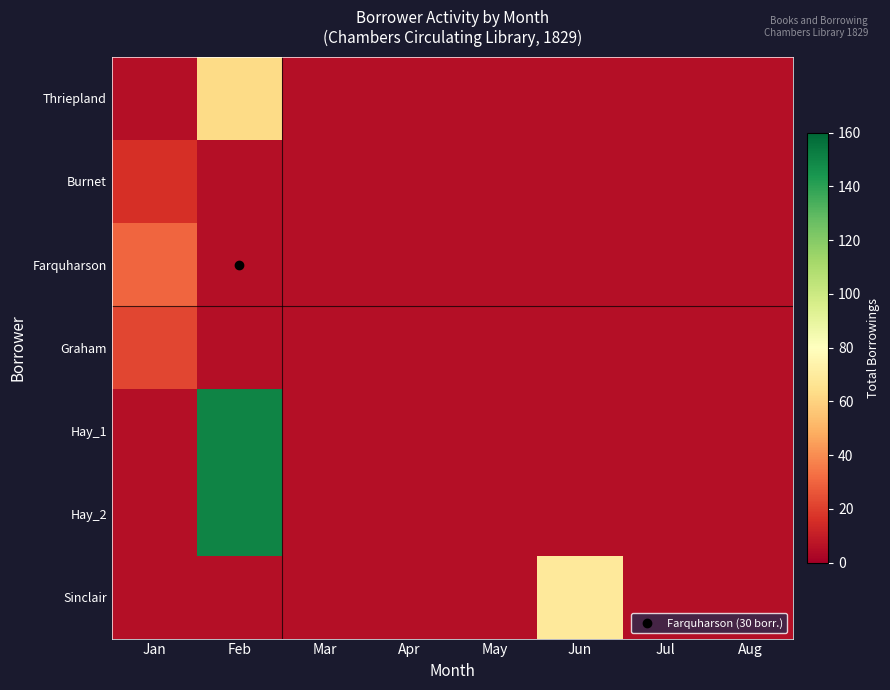

How many data points does each series have?

8